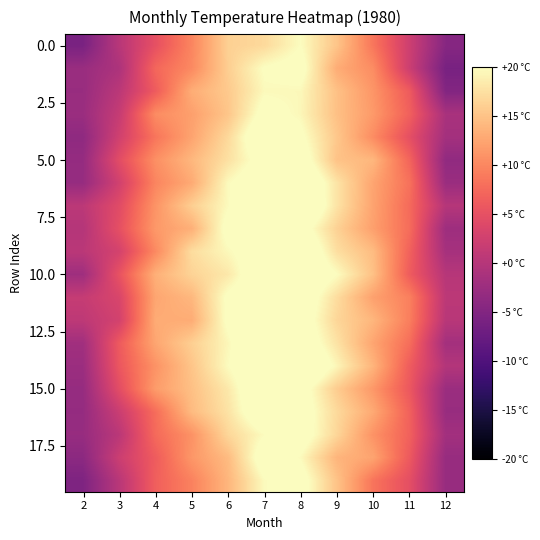

At how many categories does at least one series exceed 15?

5